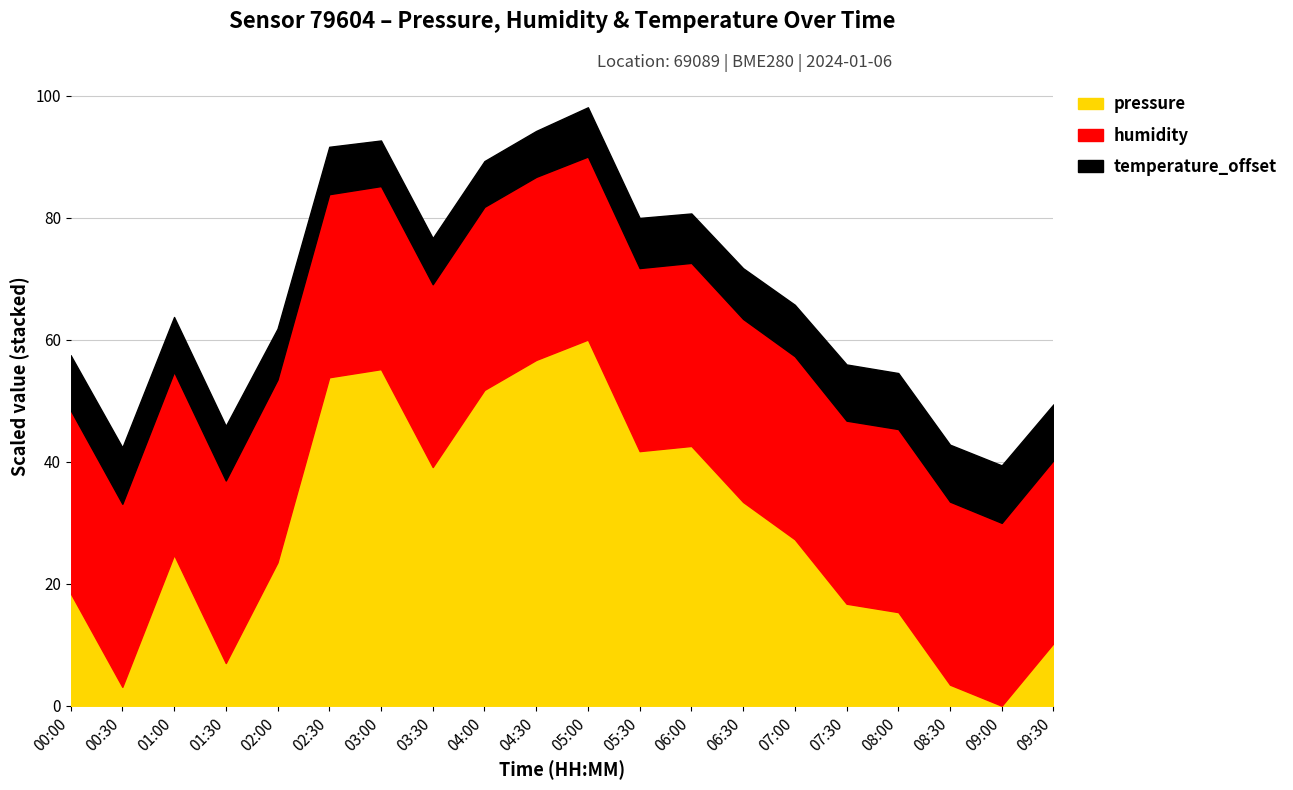

The pressure series shows 58309.3 at 06:30. True or false?

False